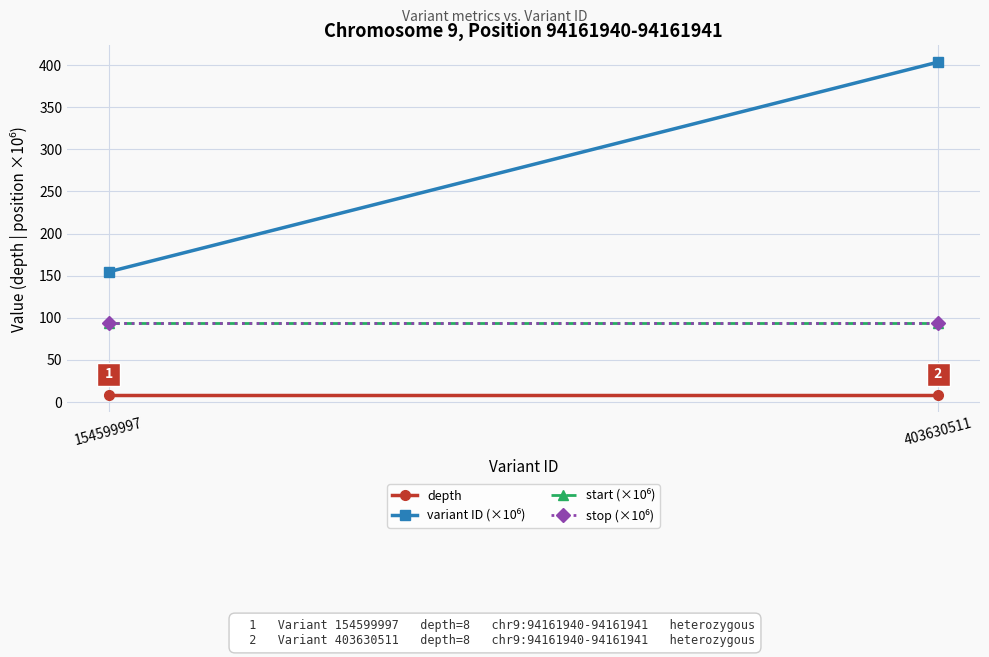

List the series in order of their peak value, lowest first.

depth, start (×10⁶), stop (×10⁶), variant ID (×10⁶)